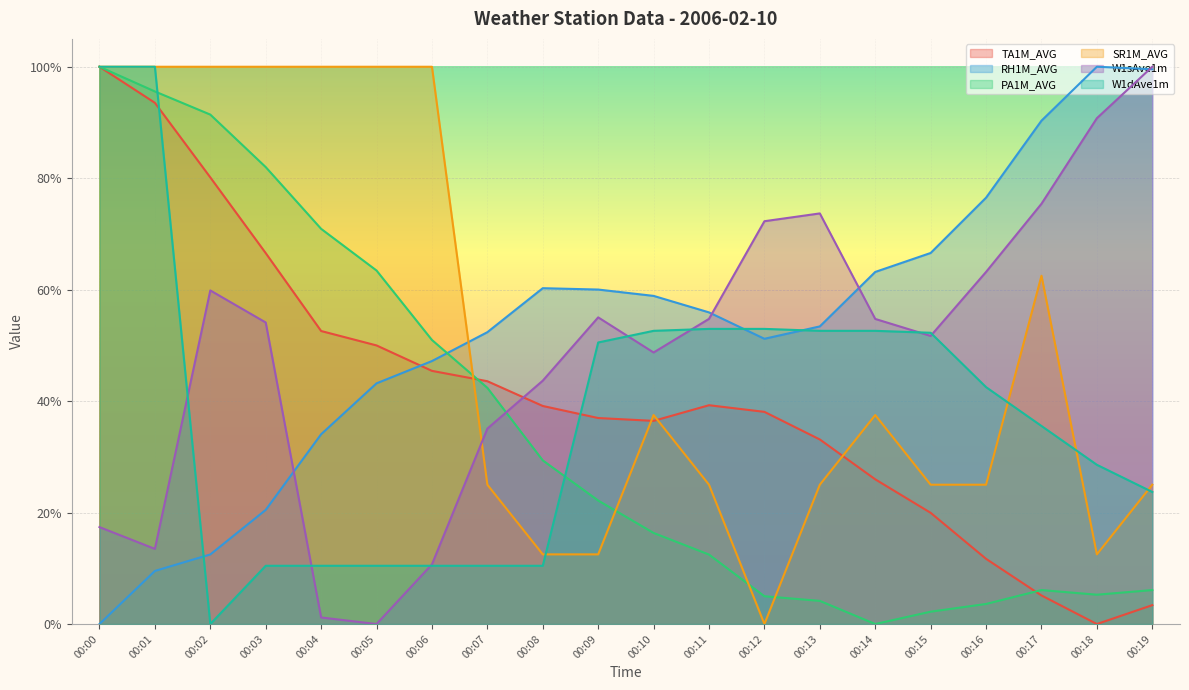

What is the difference between the maximum and minimum values in the TA1M_AVG series?

1.0